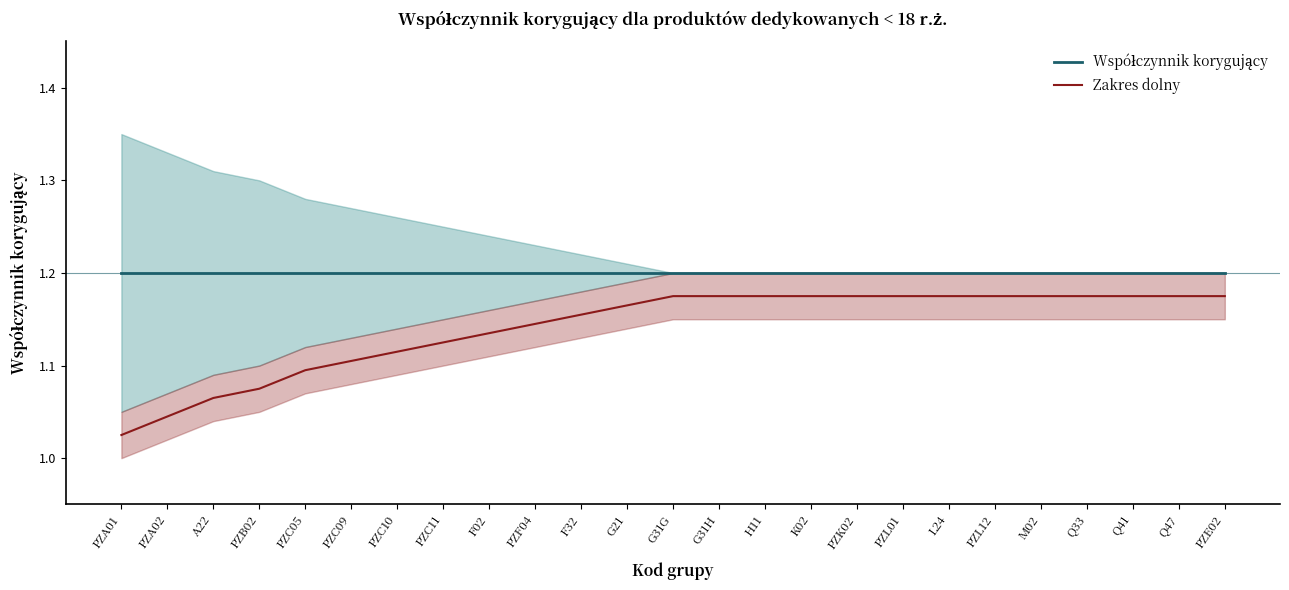

True or false: Zakres dolny and Współczynnik korygujący intersect in this chart.

False